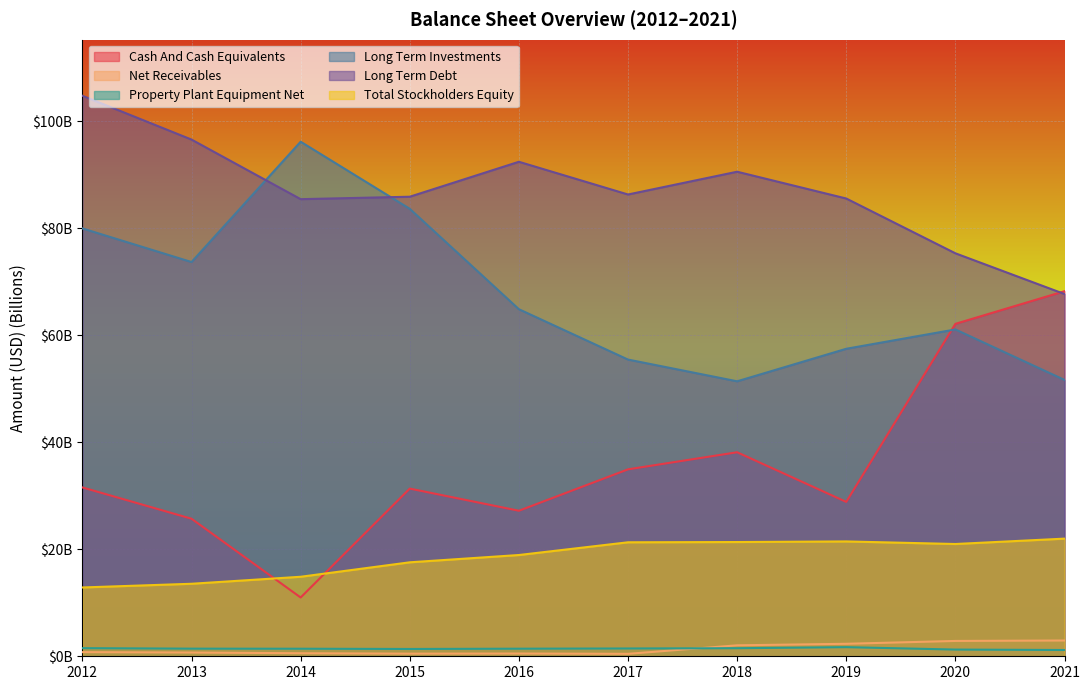

True or false: Property Plant Equipment Net and Net Receivables cross at least once.

True